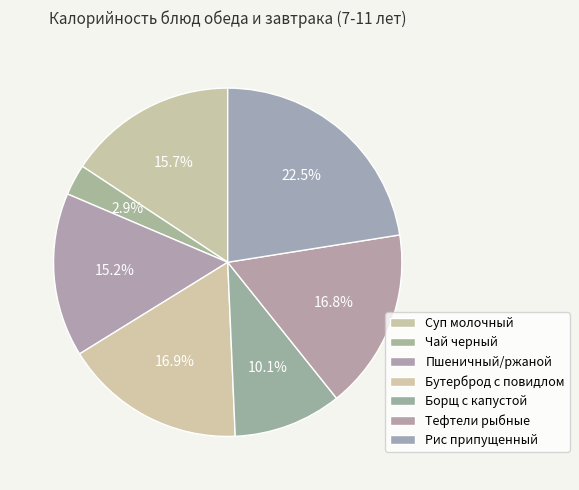

To the nearest percent, what is the difference between the largest and smallest slice percentages?

20%